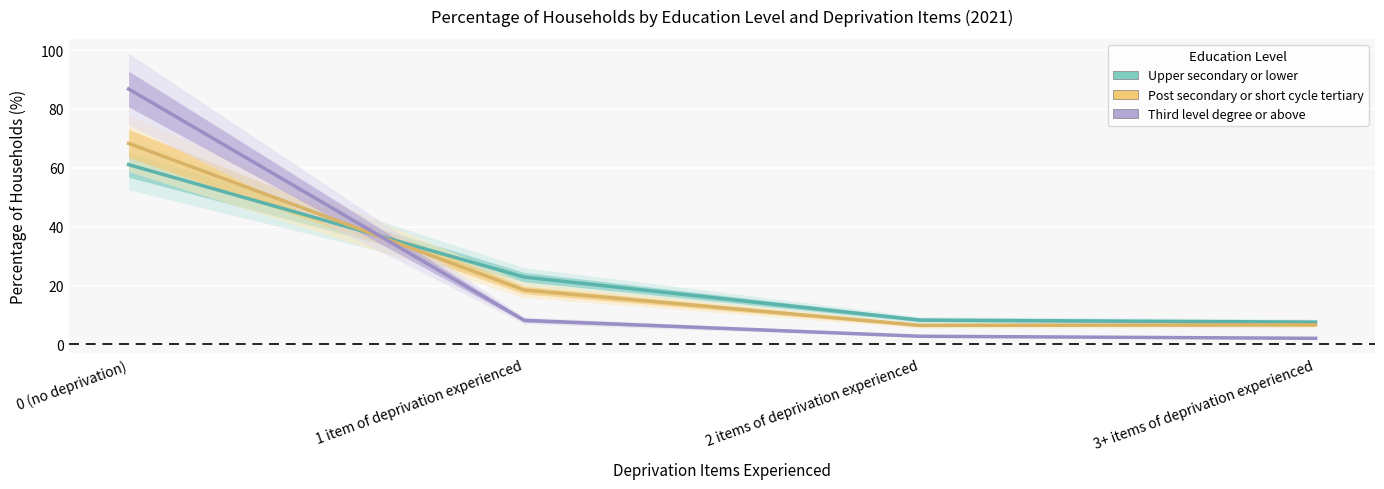

Between 2 items of deprivation experienced and 3+ items of deprivation experienced, which series saw the biggest shift?

Upper secondary or lower